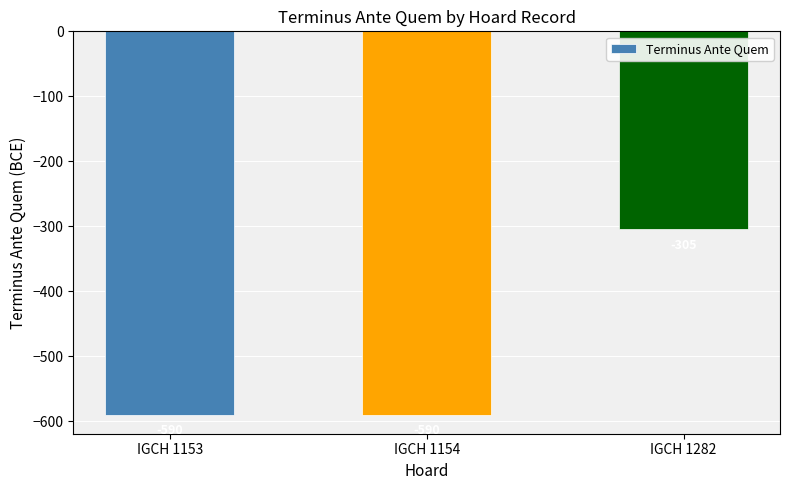

Reading left to right, extract all data points from this chart.

IGCH 1153=-590	IGCH 1154=-590	IGCH 1282=-305